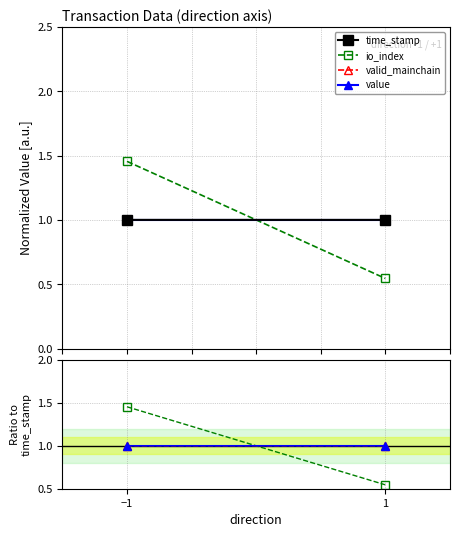

What is the label of the 1st point from the left?

−1